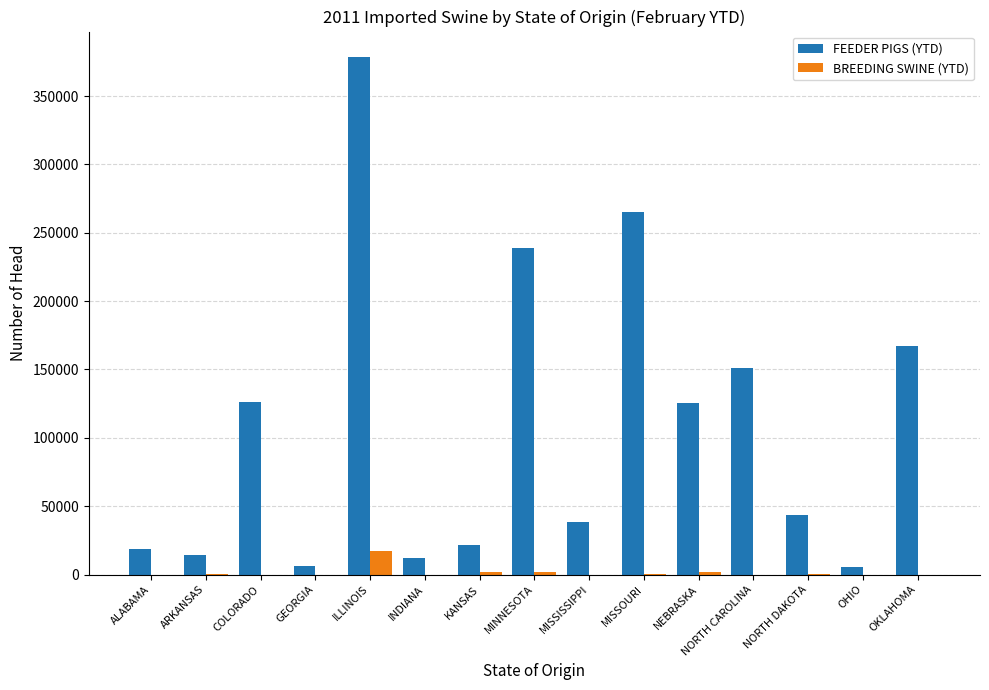

True or false: BREEDING SWINE (YTD) has a value of 1537 at NEBRASKA.

True